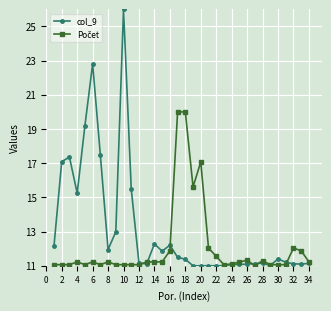

Which series has the largest total across all categories?

col_9